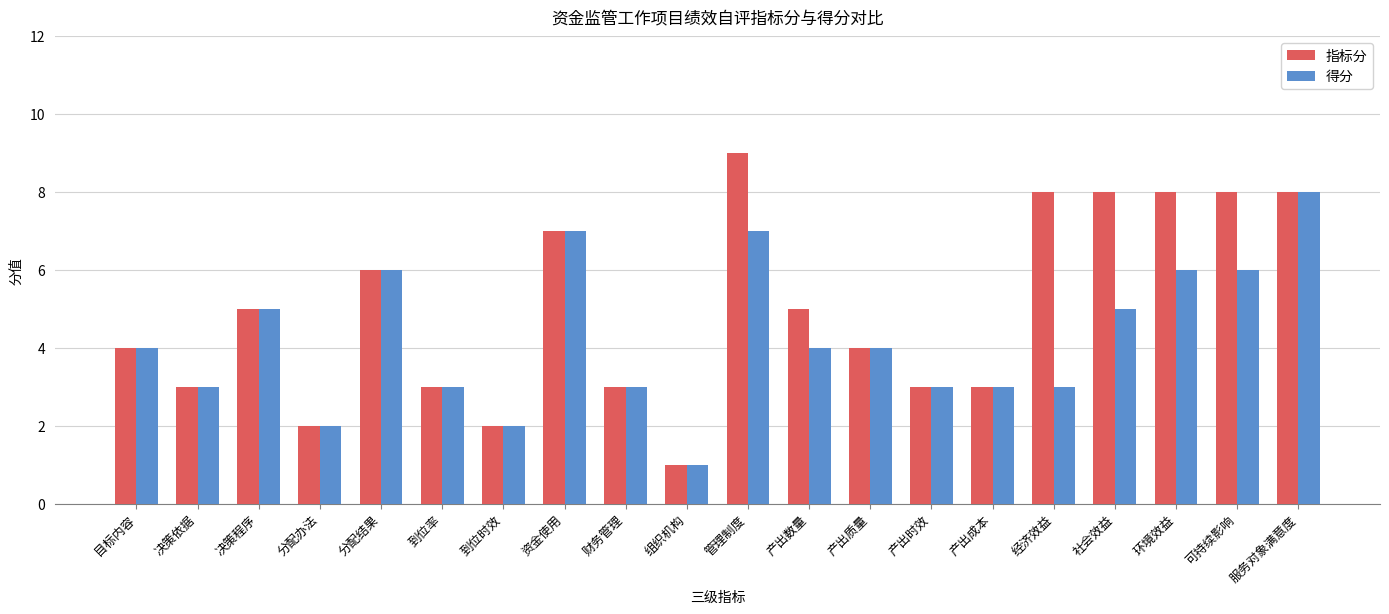

Between 组织机构 and 经济效益, which series saw the biggest shift?

指标分